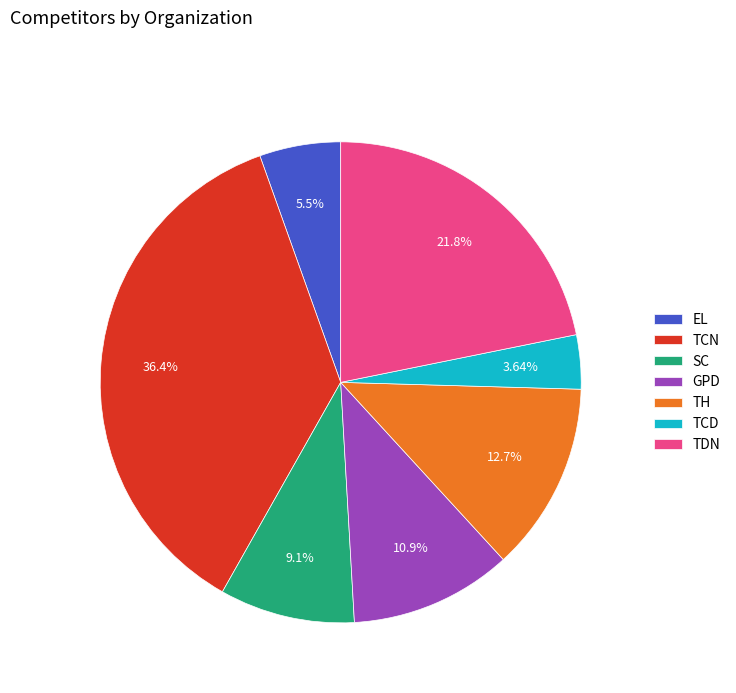

Between GPD and TH, which is larger?

TH